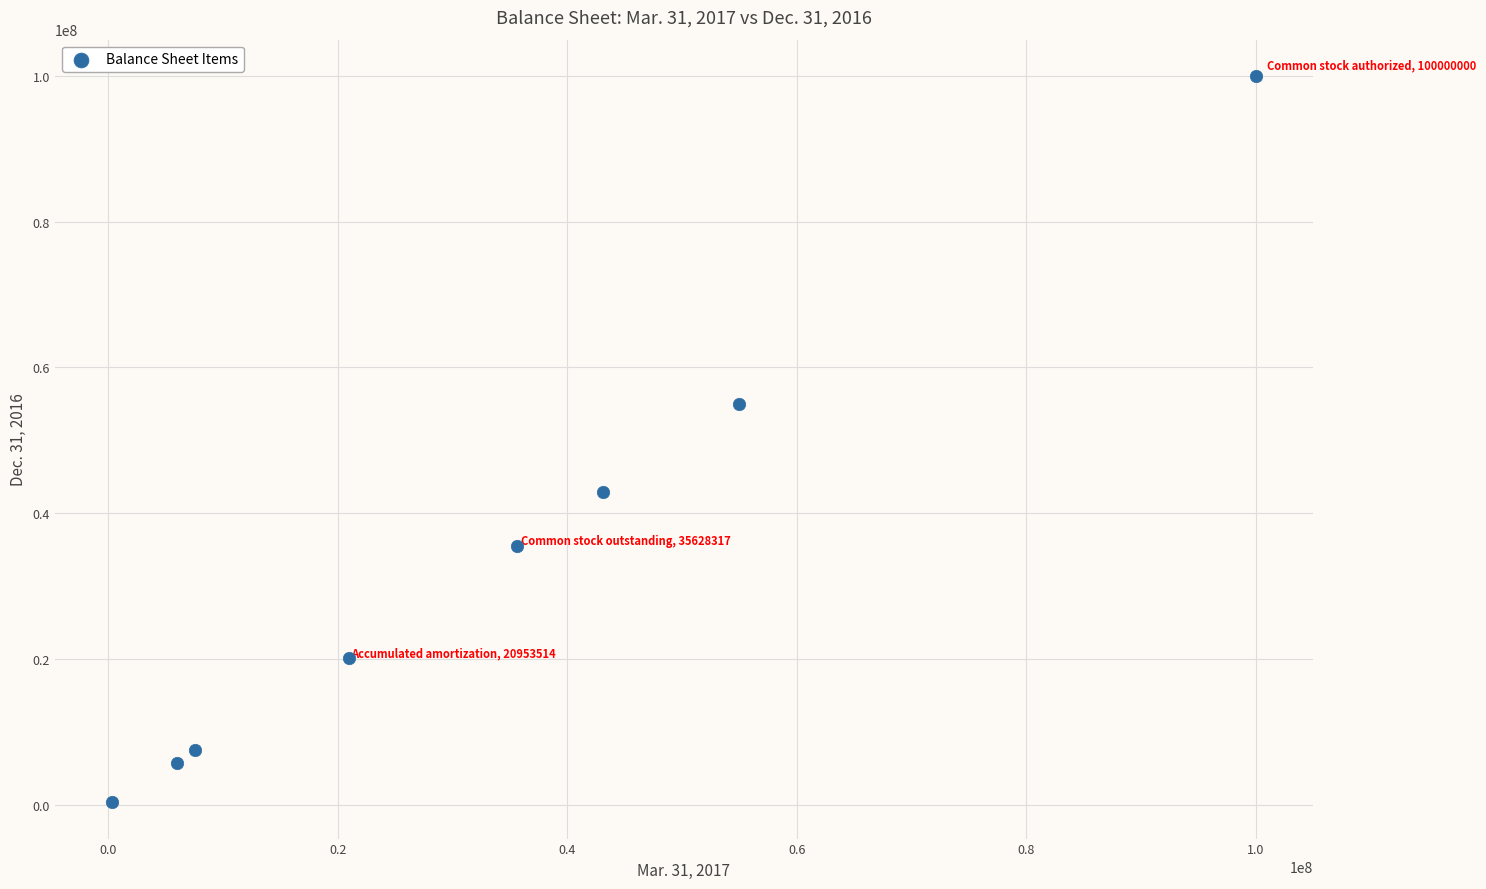

What Y value in the scatter plot is closest to 50158102?

55000000